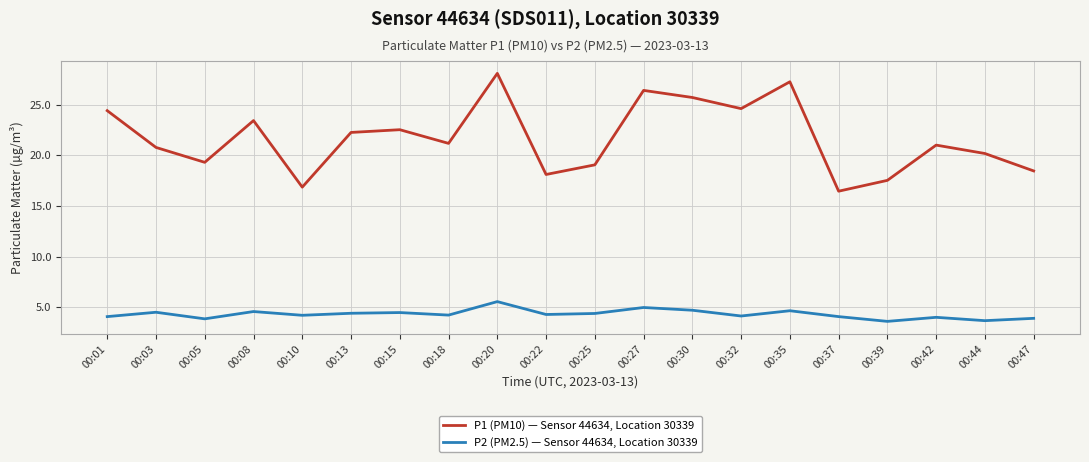

True or false: P1 (PM10) — Sensor 44634, Location 30339 and P2 (PM2.5) — Sensor 44634, Location 30339 cross at least once.

False